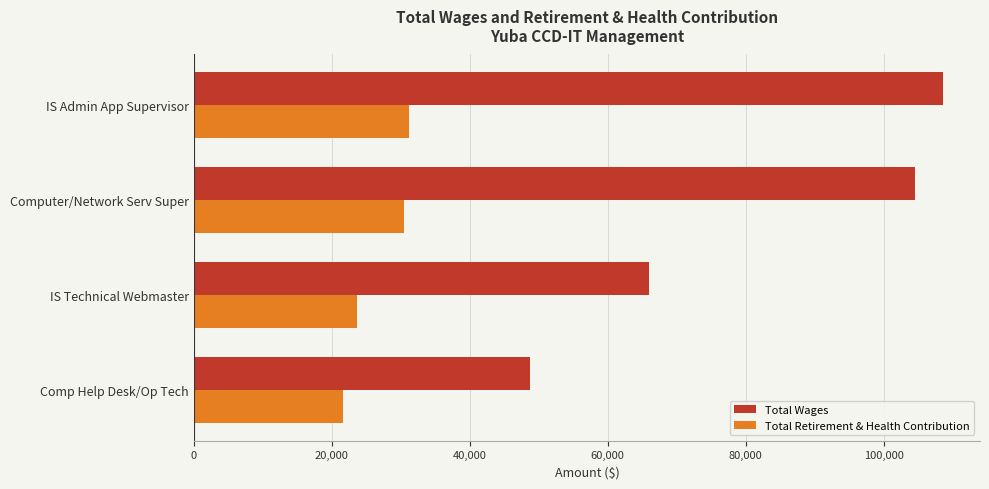

Which category has the lowest value in the Total Retirement & Health Contribution series?

Comp Help Desk/Op Tech